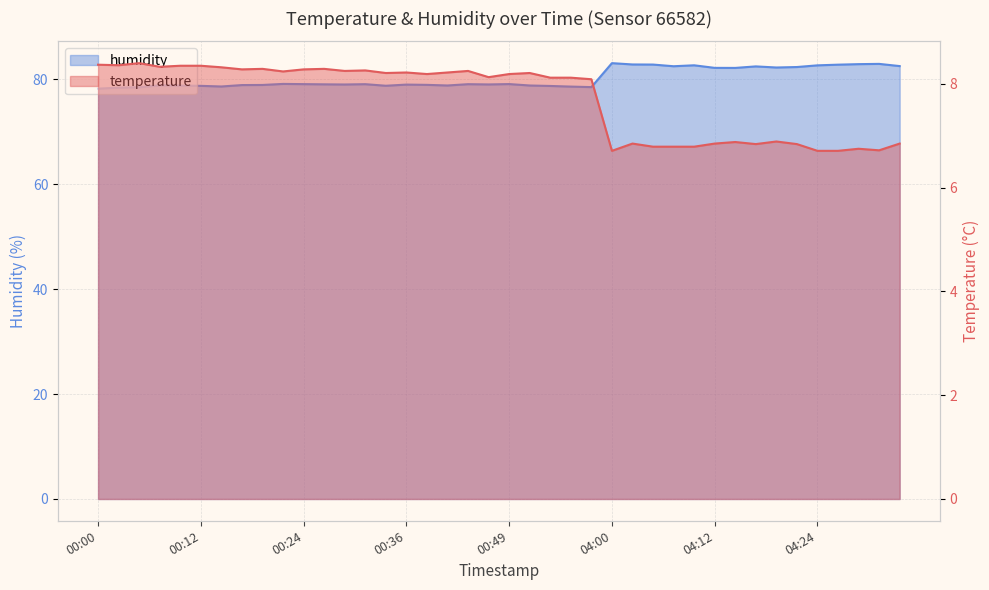

How many interior local valleys does the temperature series have?

11